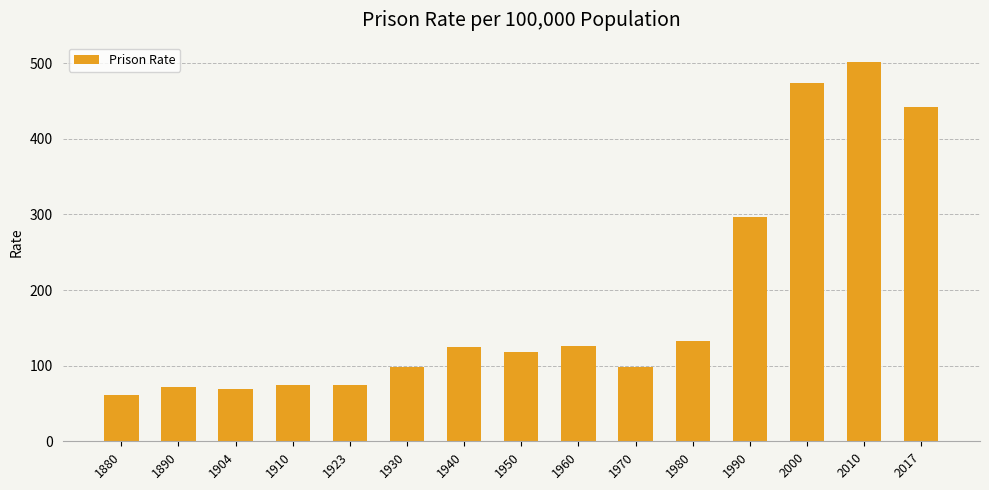

What is the value of the 8th bar from the left?

118